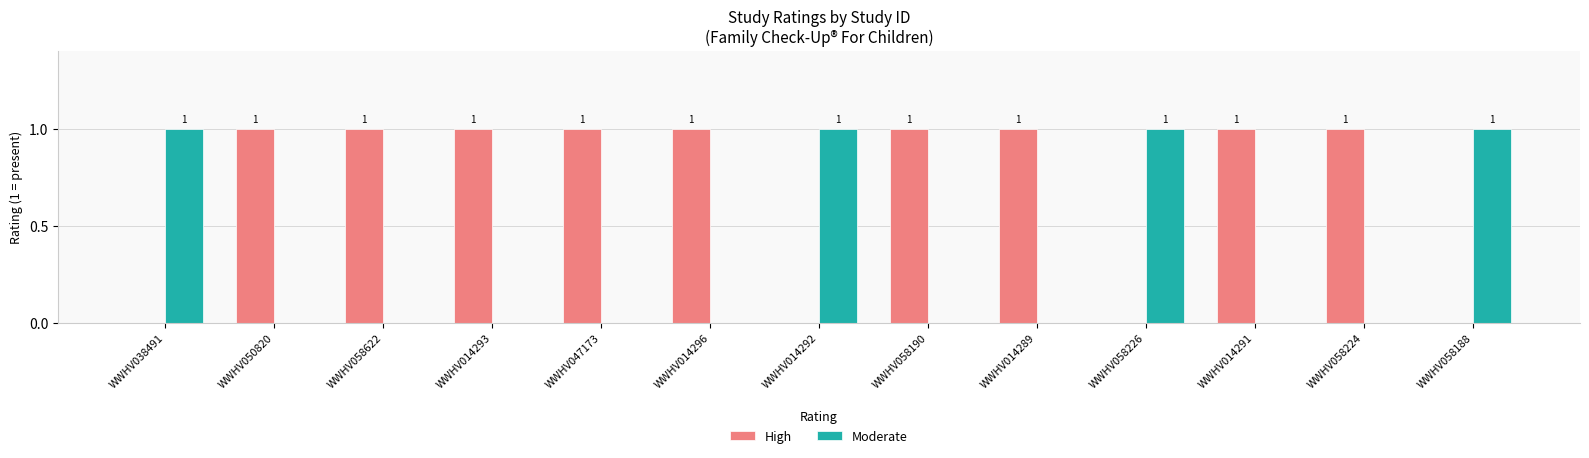

What is the sum of all High values?

9